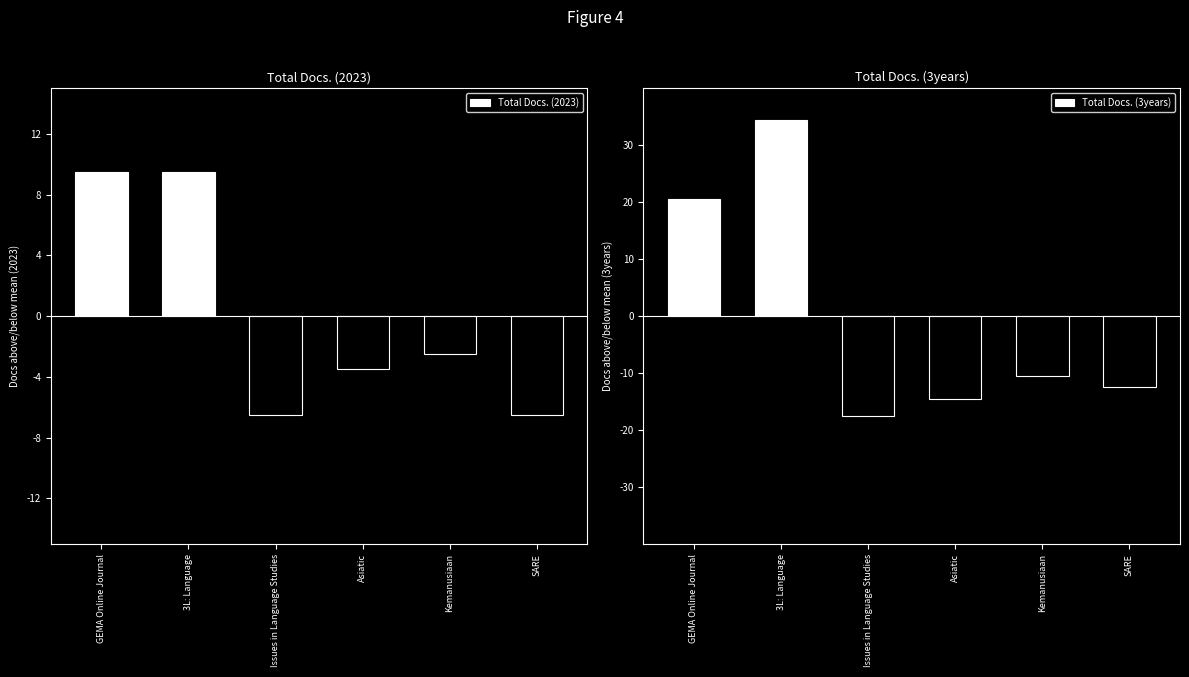

True or false: Total Docs. (2023) has a value of -9.7 at Issues in Language Studies.

False